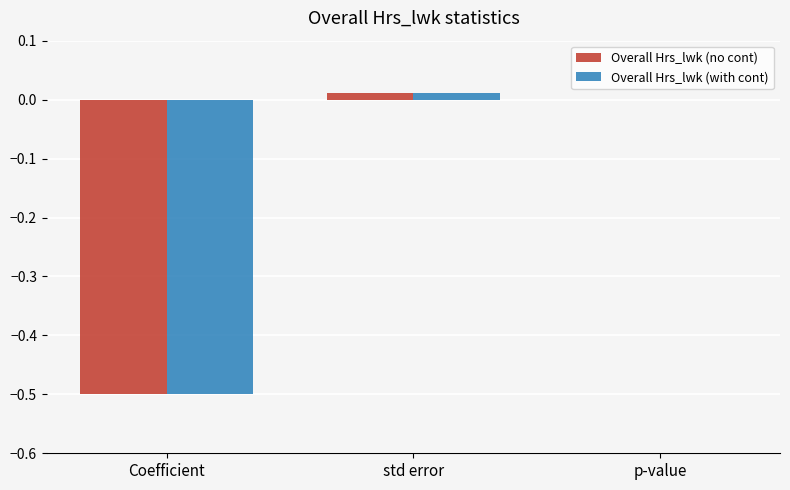

The value of Overall Hrs_lwk (no cont) at std error is 0.0. True or false?

True